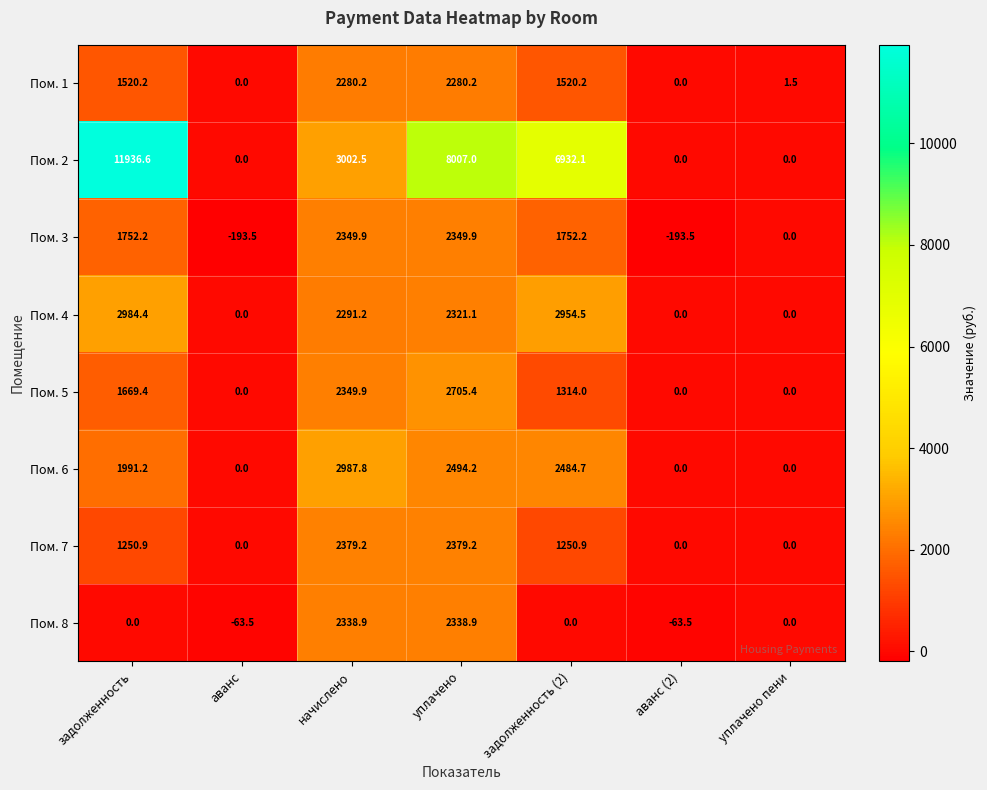

At which label is Пом. 4 closest to 1492?

начислено